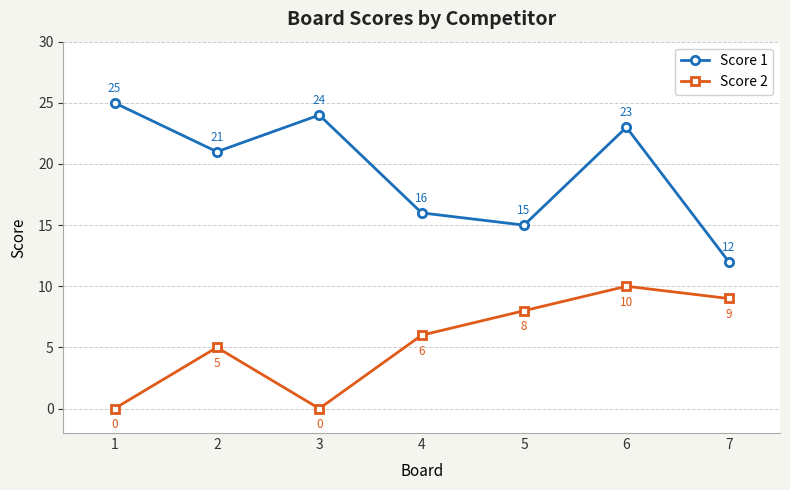

What is the value of the Score 1 point at the 3rd from the left?

24